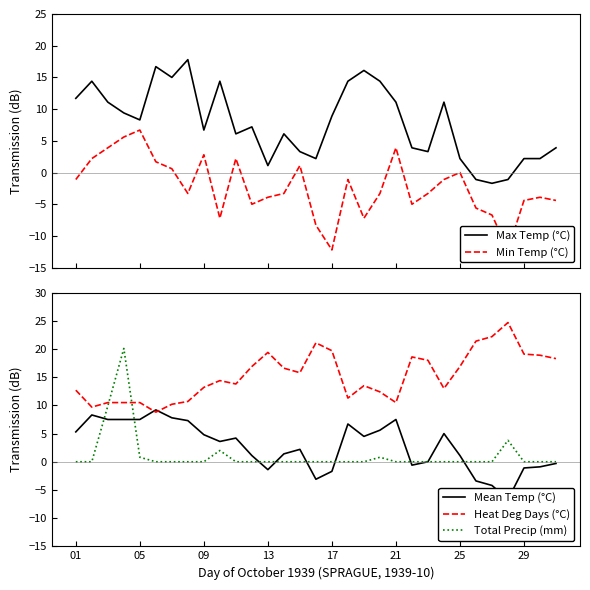

The Heat Deg Days (°C) series shows 29.7 at 13. True or false?

False